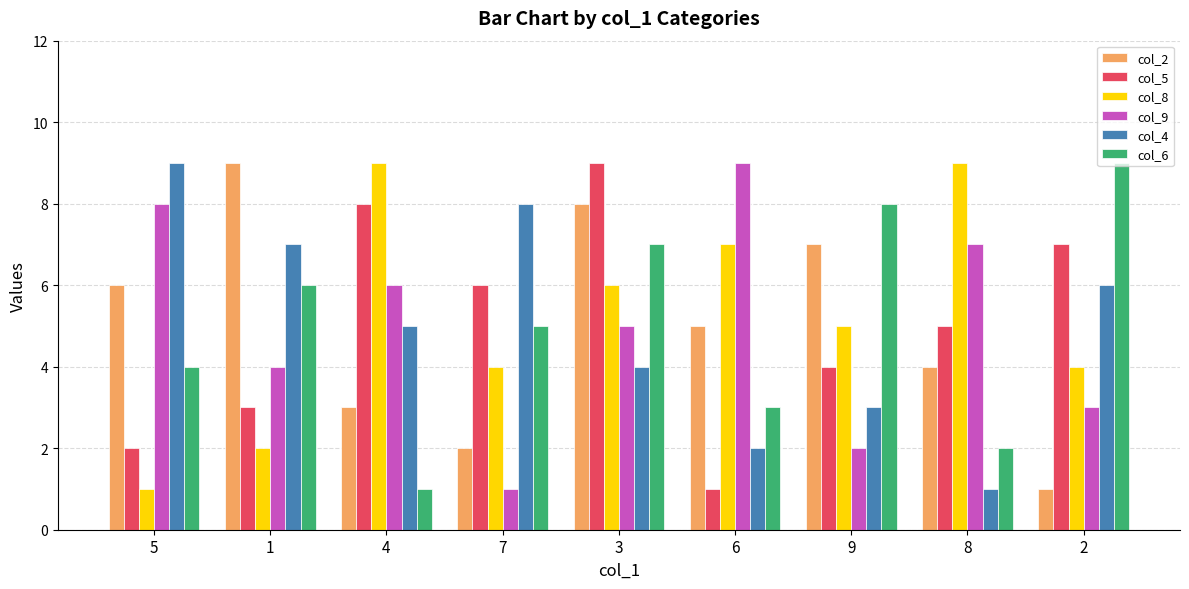

What is the difference between the highest and lowest values at 6?

8